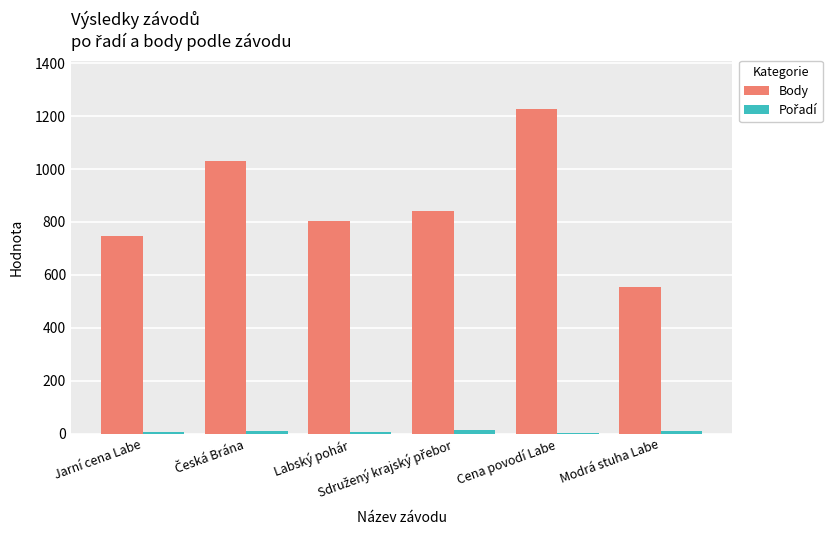

Which series has the largest total across all categories?

Body